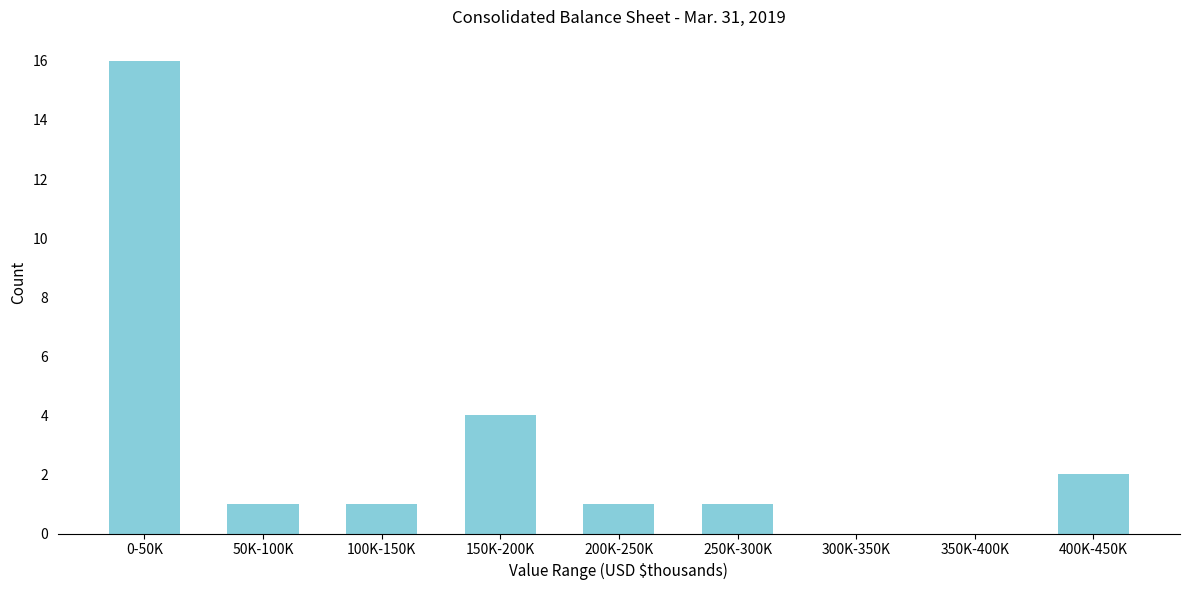

Reading left to right, what are all the values shown in this chart?

0-50K=16	50K-100K=1	100K-150K=1	150K-200K=4	200K-250K=1	250K-300K=1	300K-350K=0	350K-400K=0	400K-450K=2